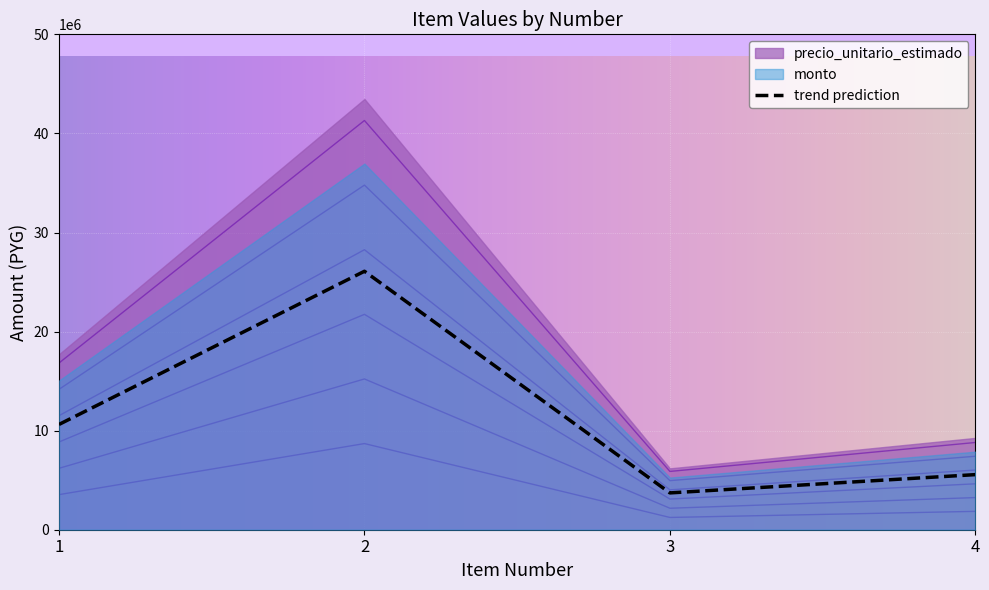

What is the difference between the monto values at 3 and 2?

29830128.0